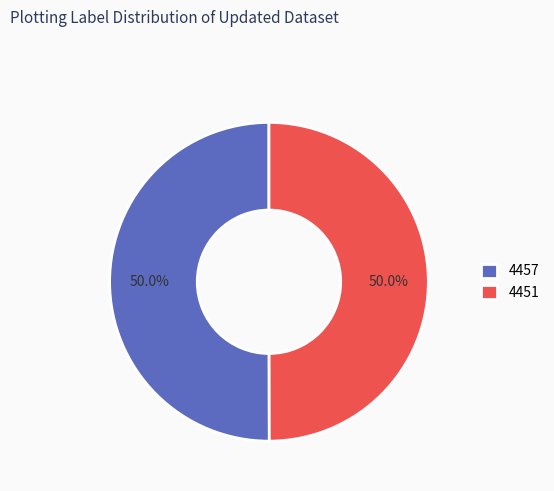

True or false: 4451 accounts for 60% of the total.

False